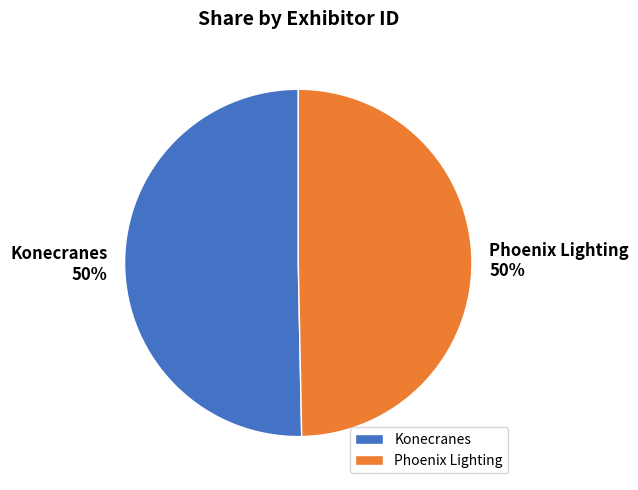

The Konecranes slice represents 57% of the pie. True or false?

False